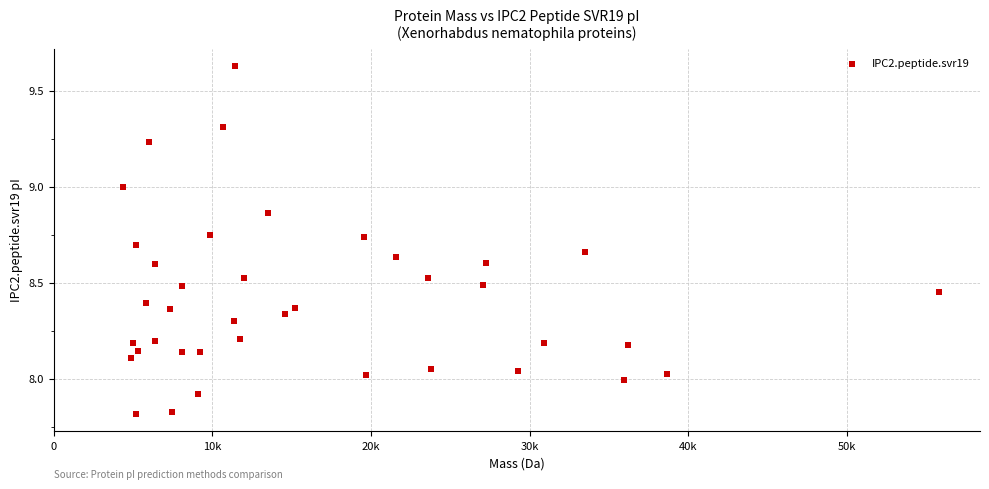

What is the range of Y values (max minus min)?

1.8